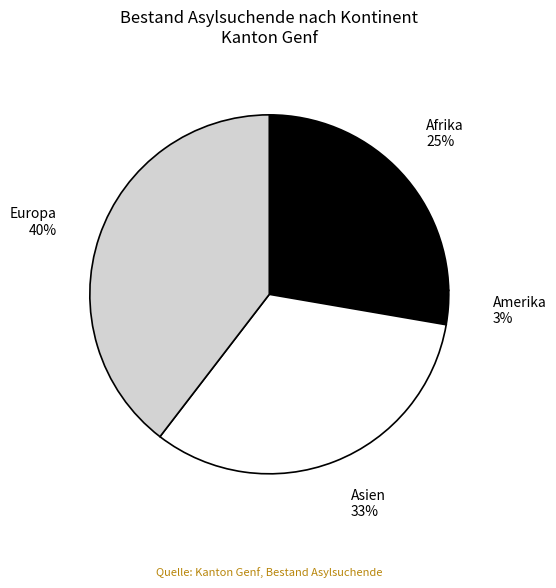

Which slice is the largest?

Europa